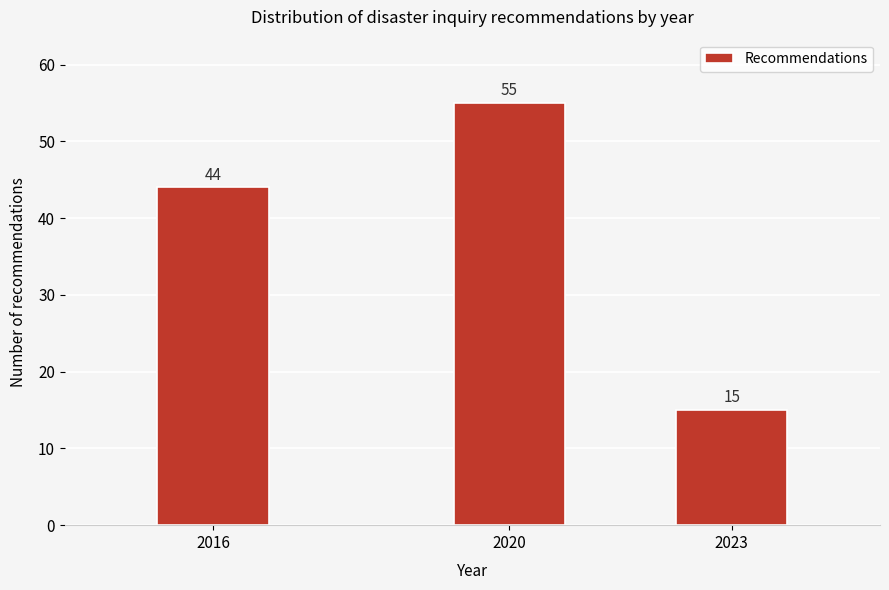

Reading left to right, what are all the values shown in this chart?

2016=44	2020=55	2023=15